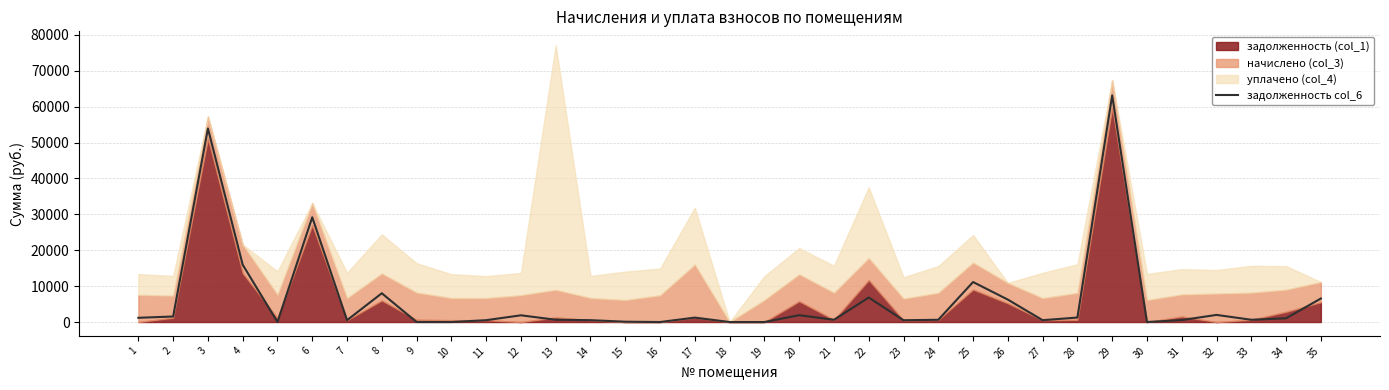

Where is the first local minimum?

5